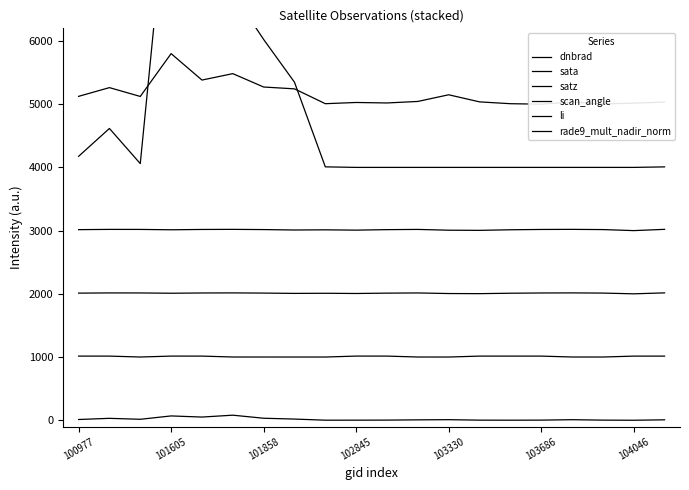

How many lines are shown in the chart?

6